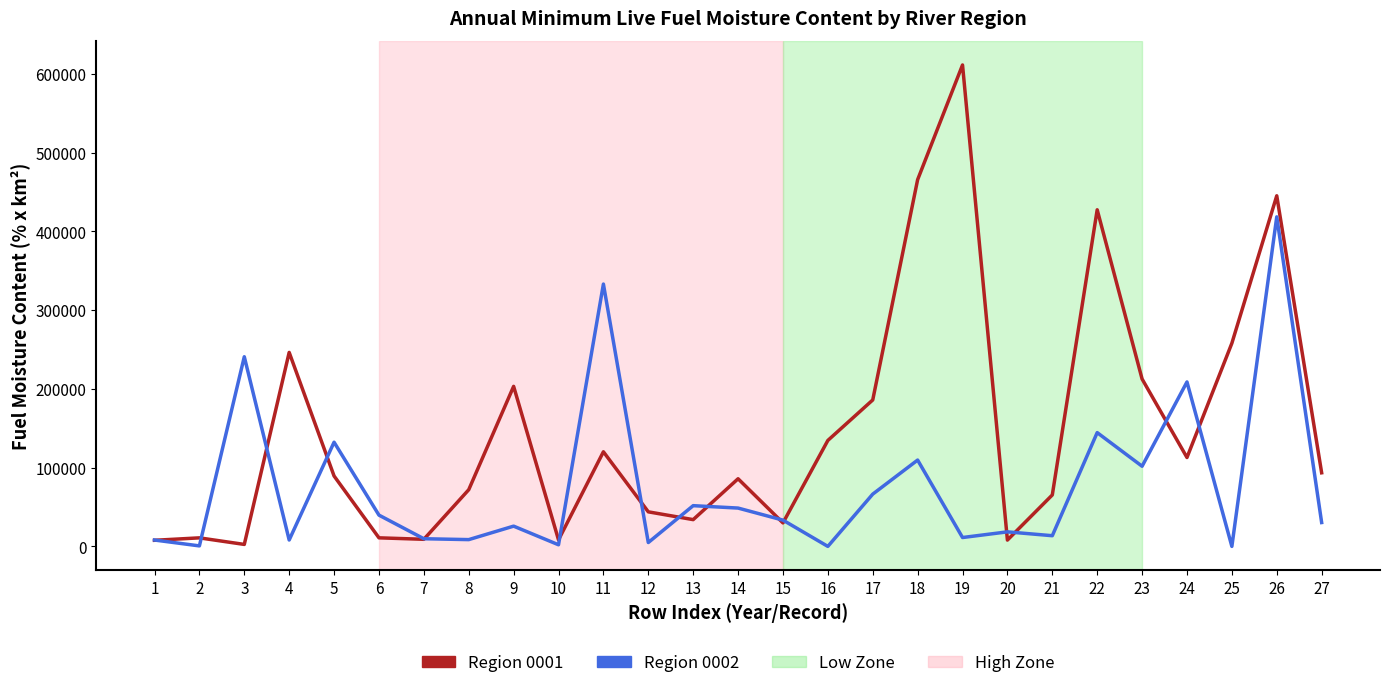

At which label does Region 0002 first exceed 30316?

3